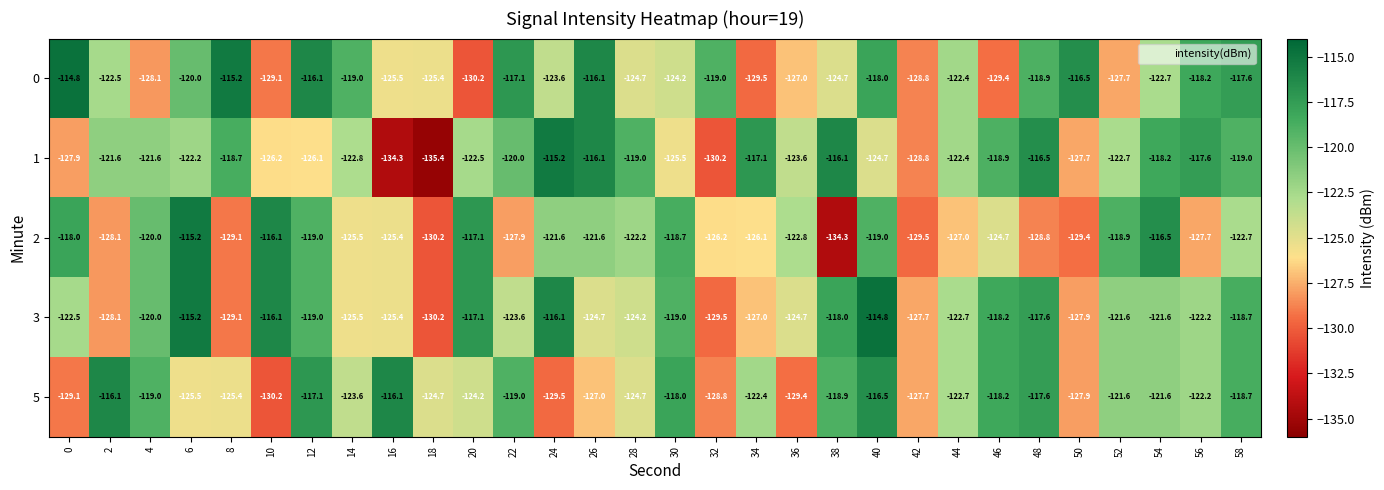

What is the difference between the second highest and minimum values in the 1 series?

19.3